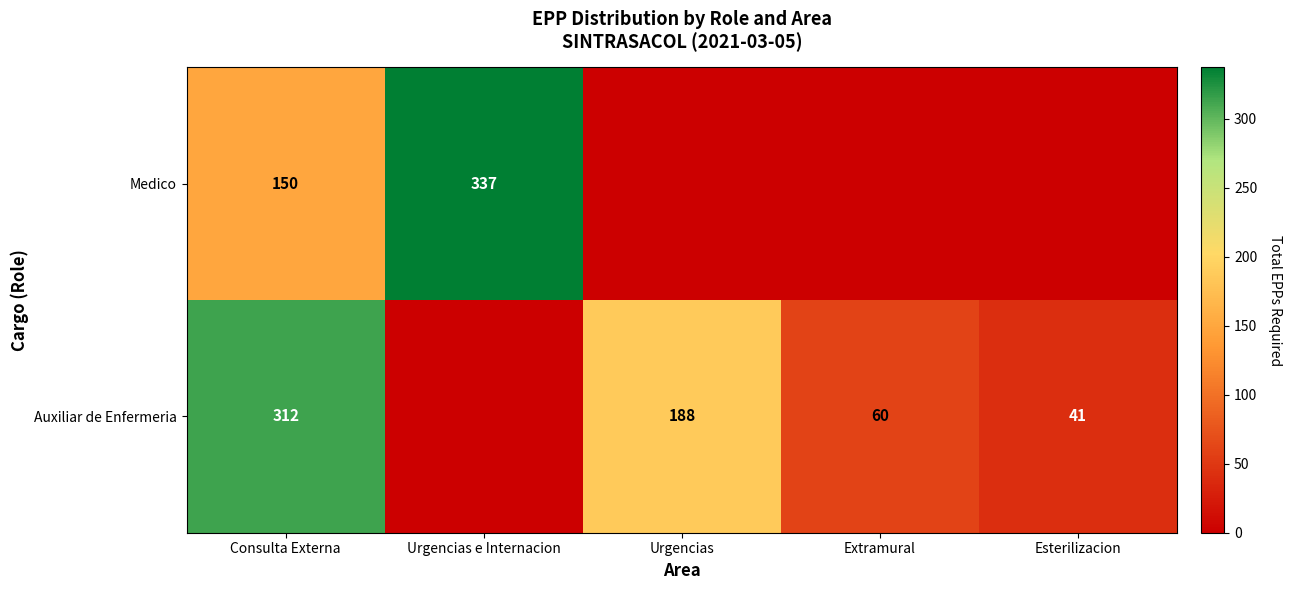

At how many categories does at least one series exceed 263?

2